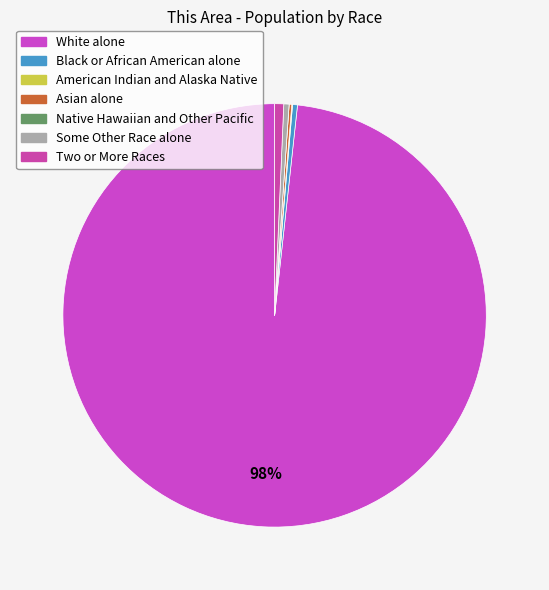

What portion of the pie excludes White alone?

1.7%